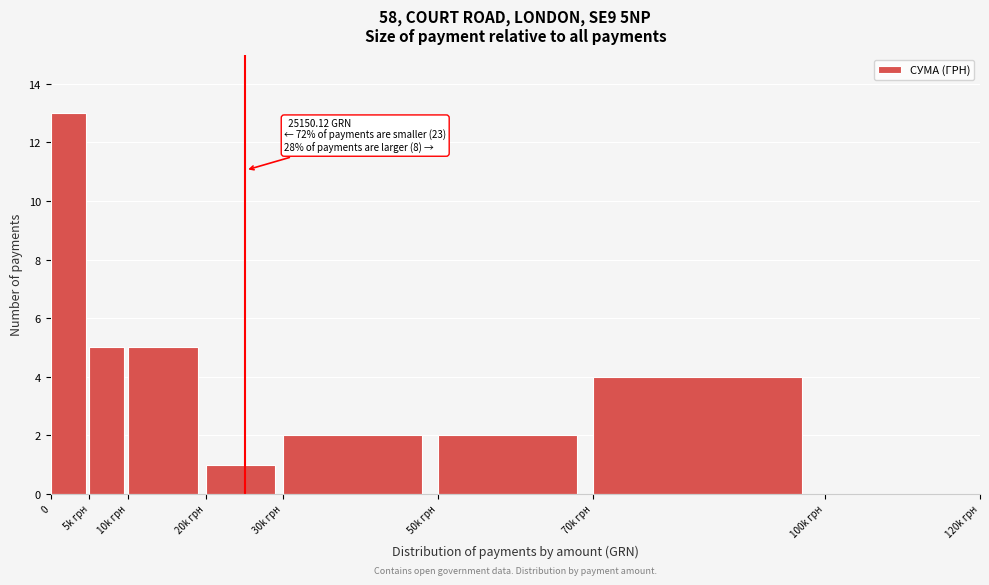

Reading left to right, transcribe all the data shown in this chart.

0=13	5k грн=5	10k грн=5	20k грн=1	30k грн=2	50k грн=2	70k грн=4	100k грн=0